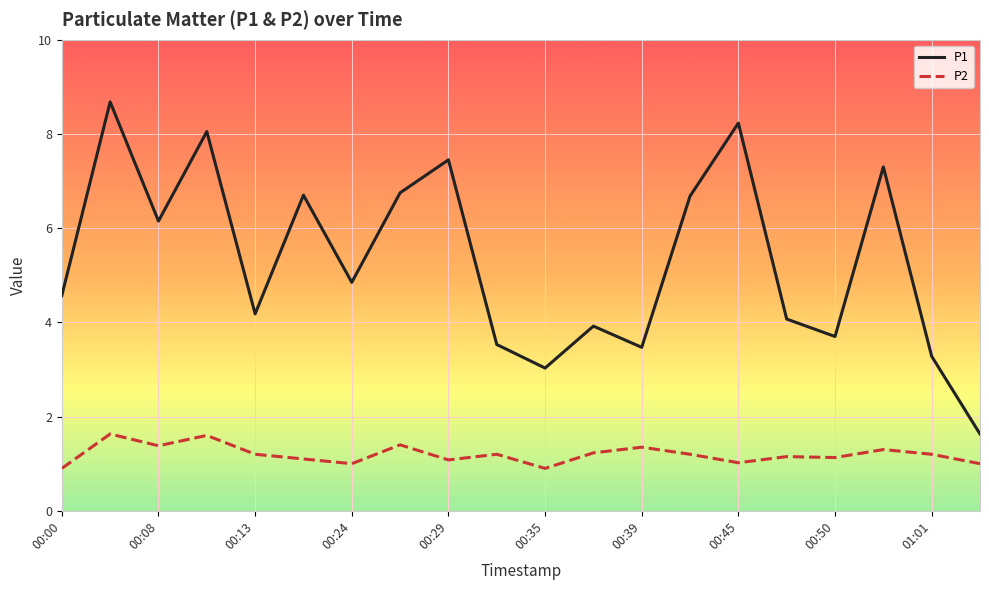

What is the minimum value shown in the chart?

0.9